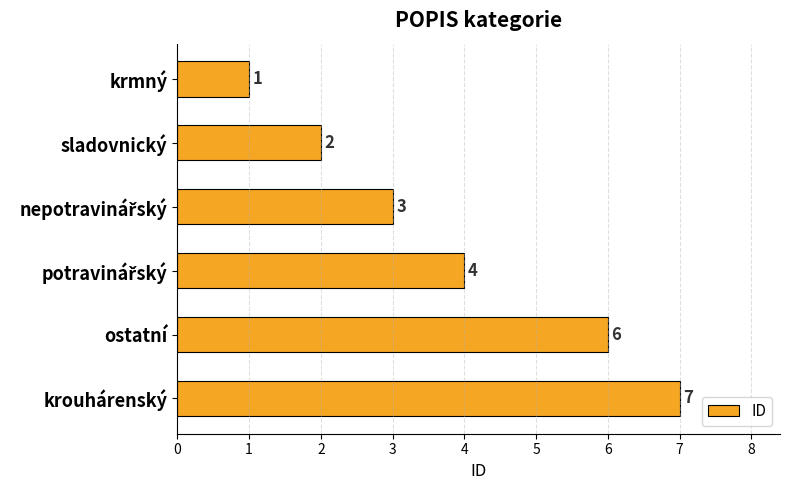

What is the sum of all values?

23